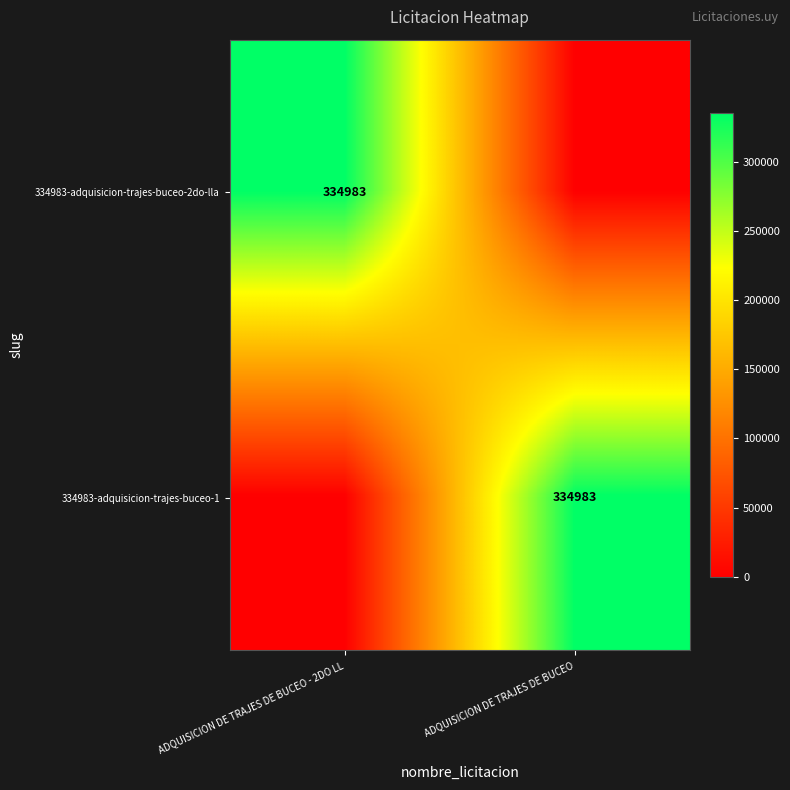

What is the total value across all series at ADQUISICION DE TRAJES DE BUCEO - 2DO LL?

334983